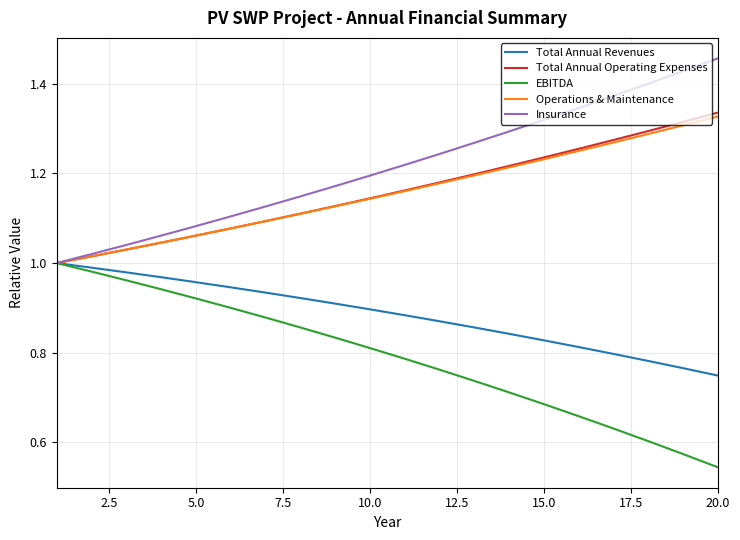

Does the chart display data point markers on the line(s)?

No